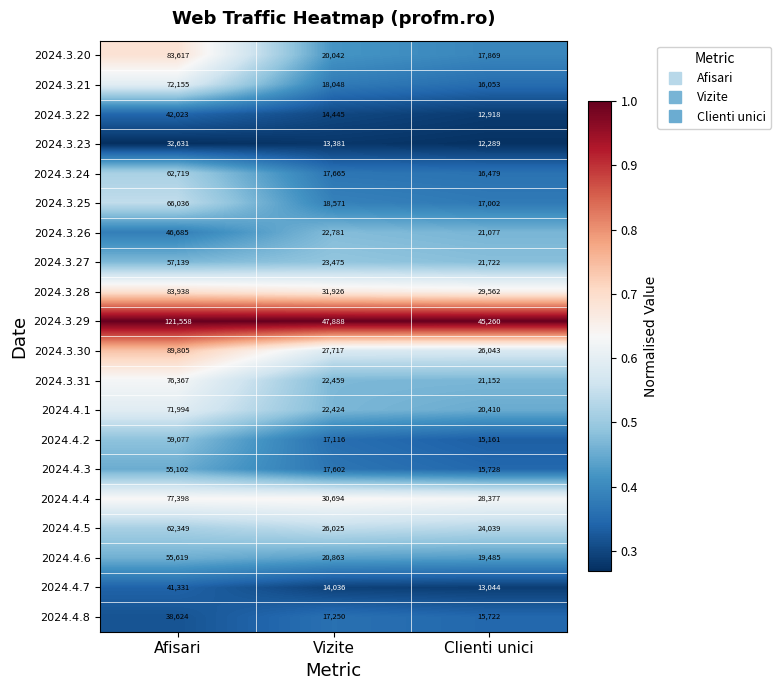

Rank the series at Vizite from lowest to highest value.

2024.3.23, 2024.4.7, 2024.3.22, 2024.4.2, 2024.4.8, 2024.4.3, 2024.3.24, 2024.3.21, 2024.3.25, 2024.3.20, 2024.4.6, 2024.4.1, 2024.3.31, 2024.3.26, 2024.3.27, 2024.4.5, 2024.3.30, 2024.4.4, 2024.3.28, 2024.3.29